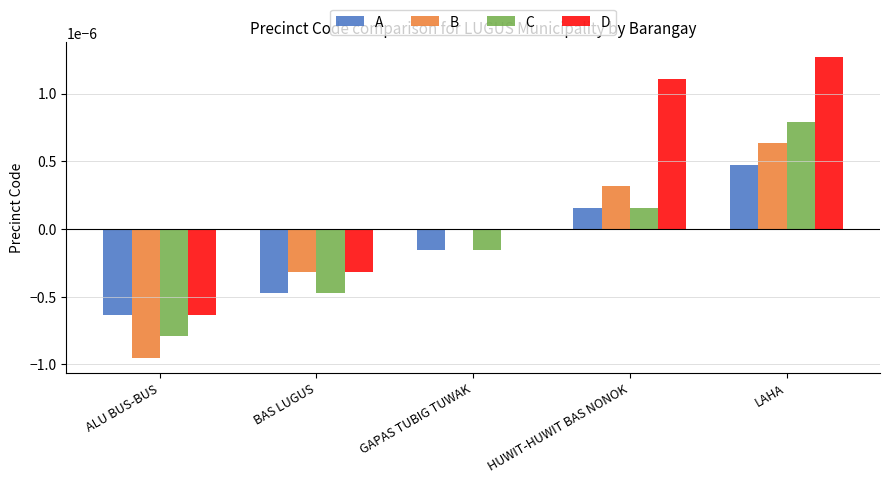

True or false: B has a value of -0.0 at BAS LUGUS.

True